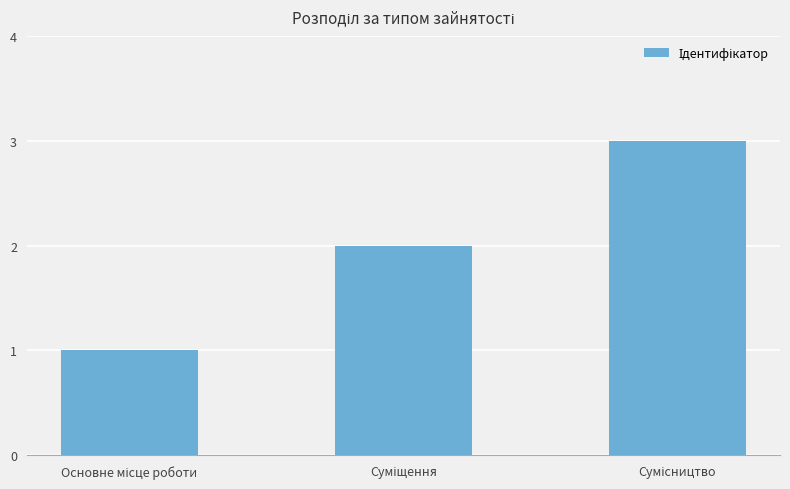

What is the sum of all values?

6